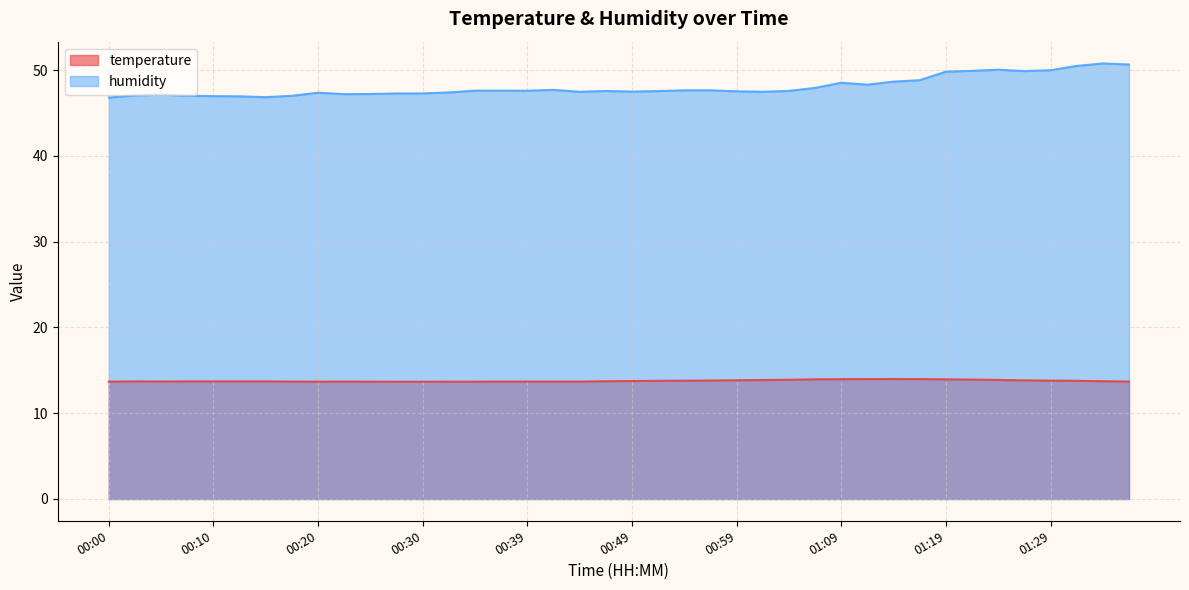

True or false: humidity has a value of 75.8 at 01:24.

False